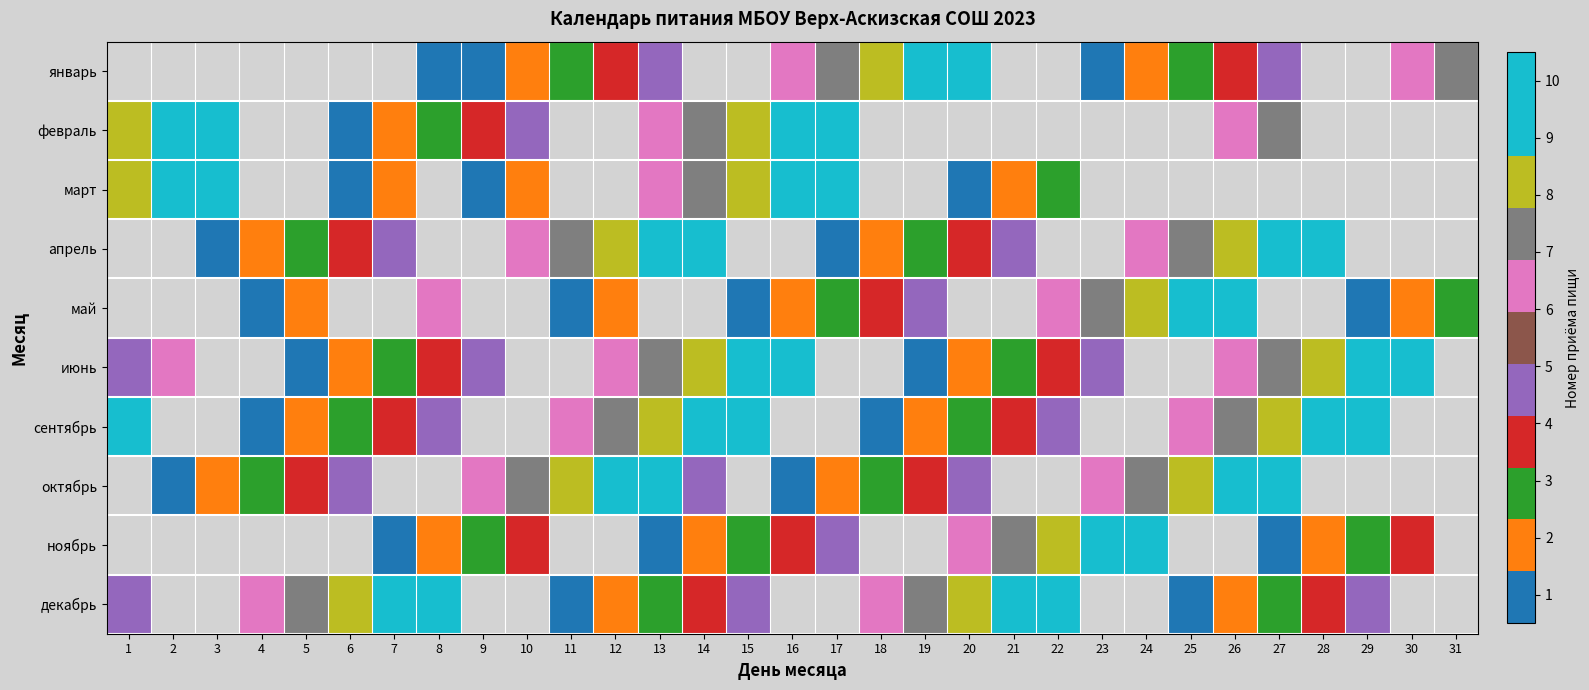

At which category is the sum across all series the highest?

13